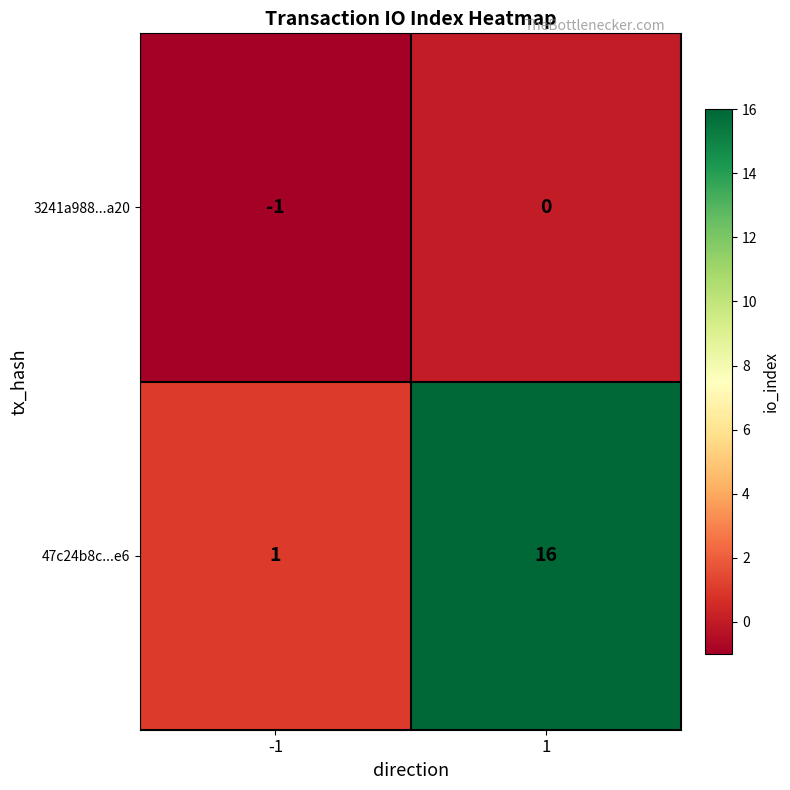

Which series has the largest total across all categories?

47c24b8c...e6